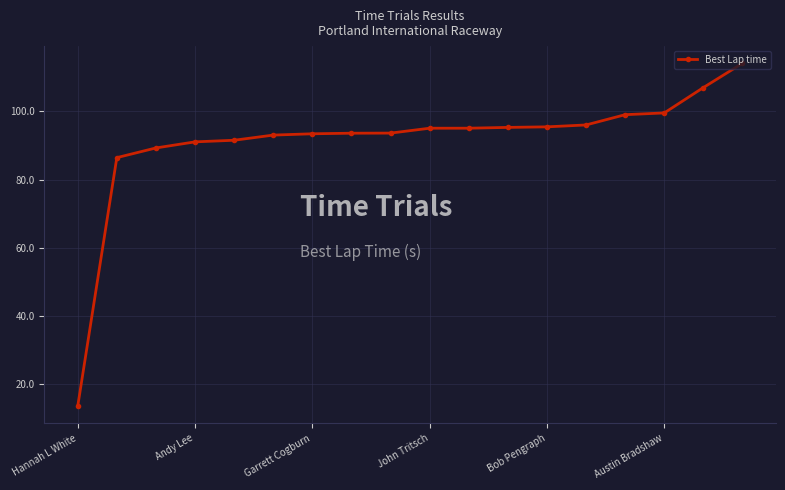

How many lines are shown in the chart?

1